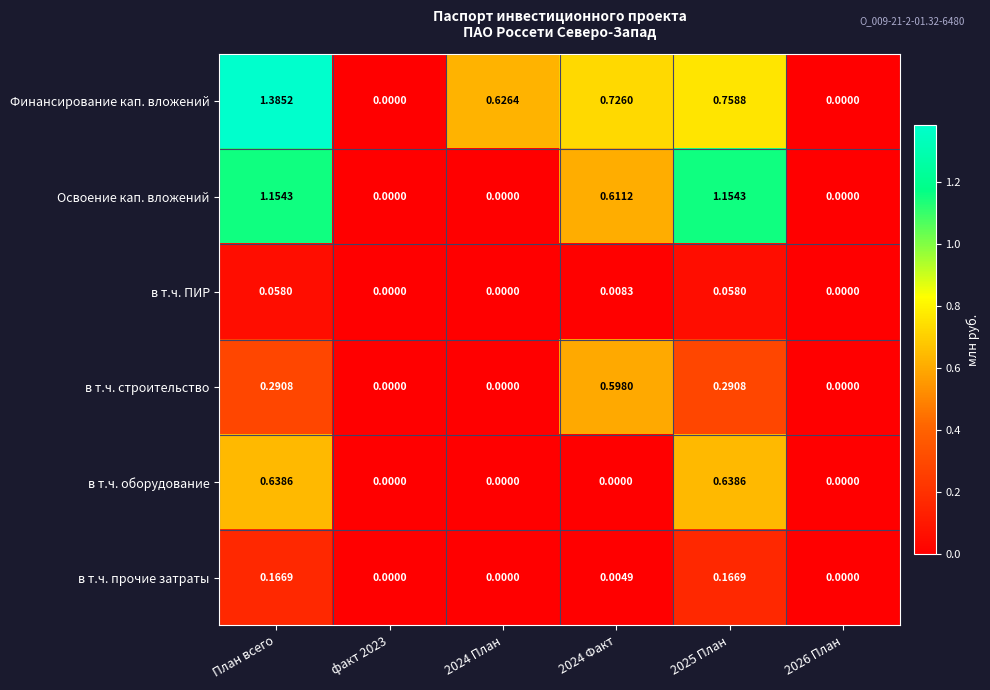

At which category is the sum across all series the highest?

План всего